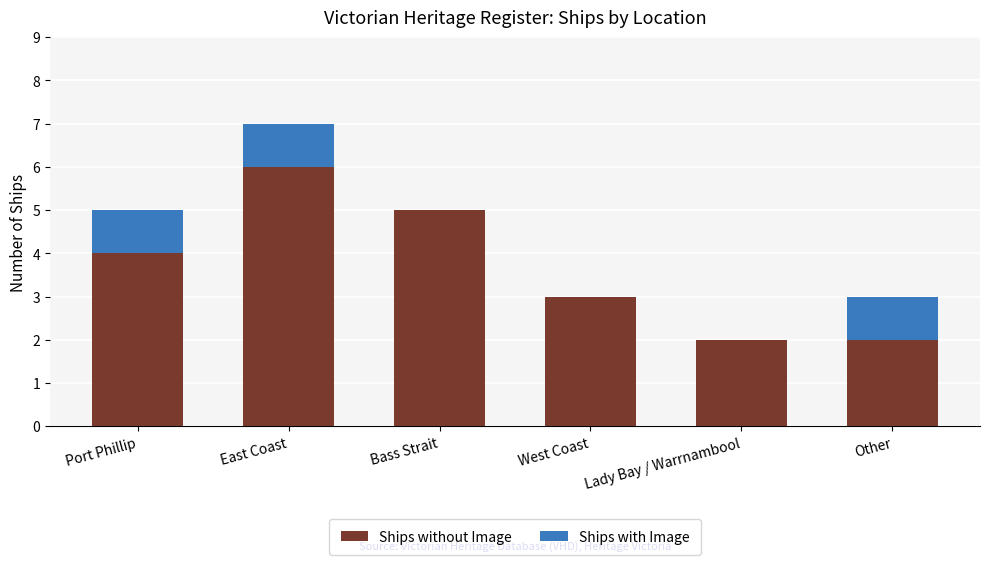

Reading left to right, transcribe the values for Ships without Image.

Port Phillip=4	East Coast=6	Bass Strait=5	West Coast=3	Lady Bay / Warrnambool=2	Other=2